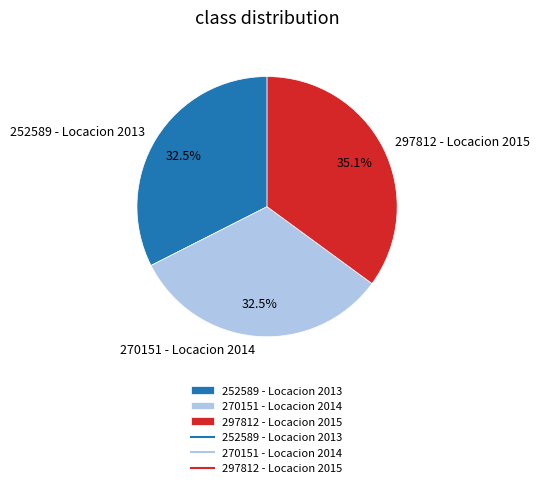

Is it true that 252589 - Locacion 2013 is 27% of the pie?

False